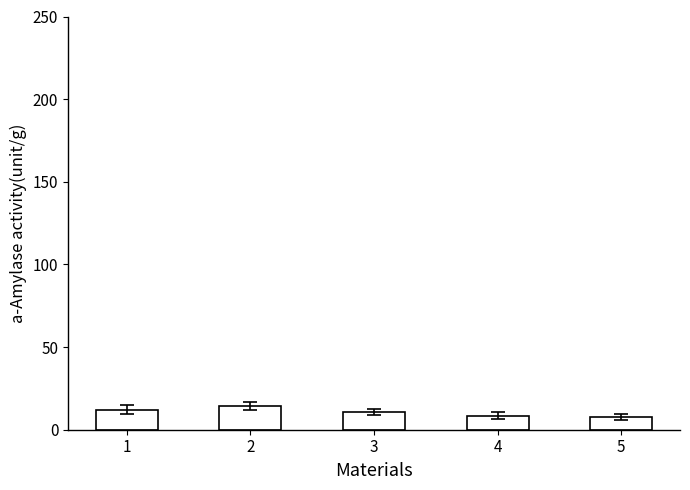

What is the ratio of the value at 2 to the value at 1?

1.2